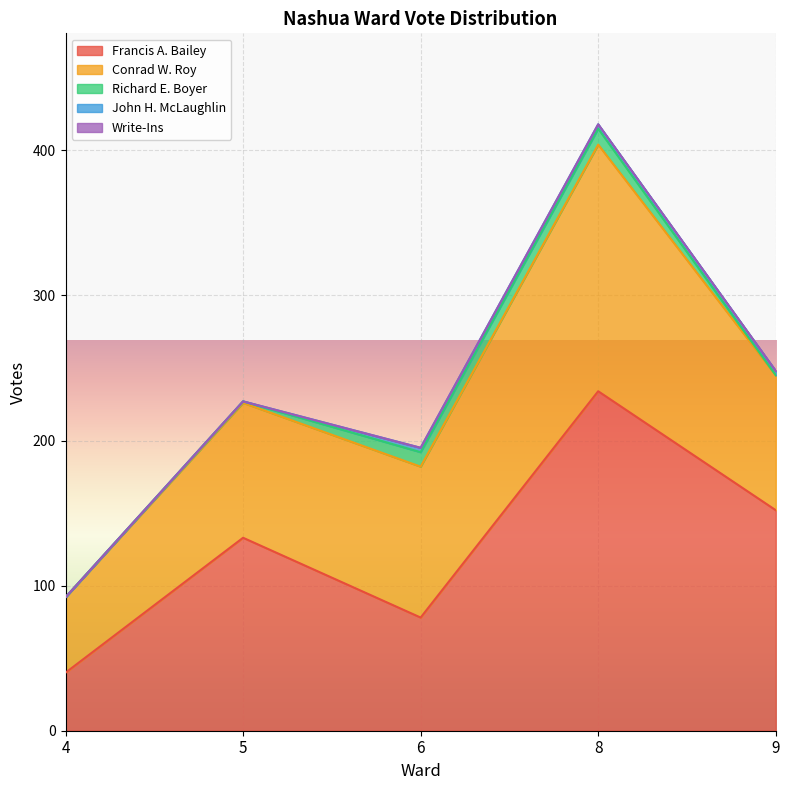

What is the total value across all series at 6?

195